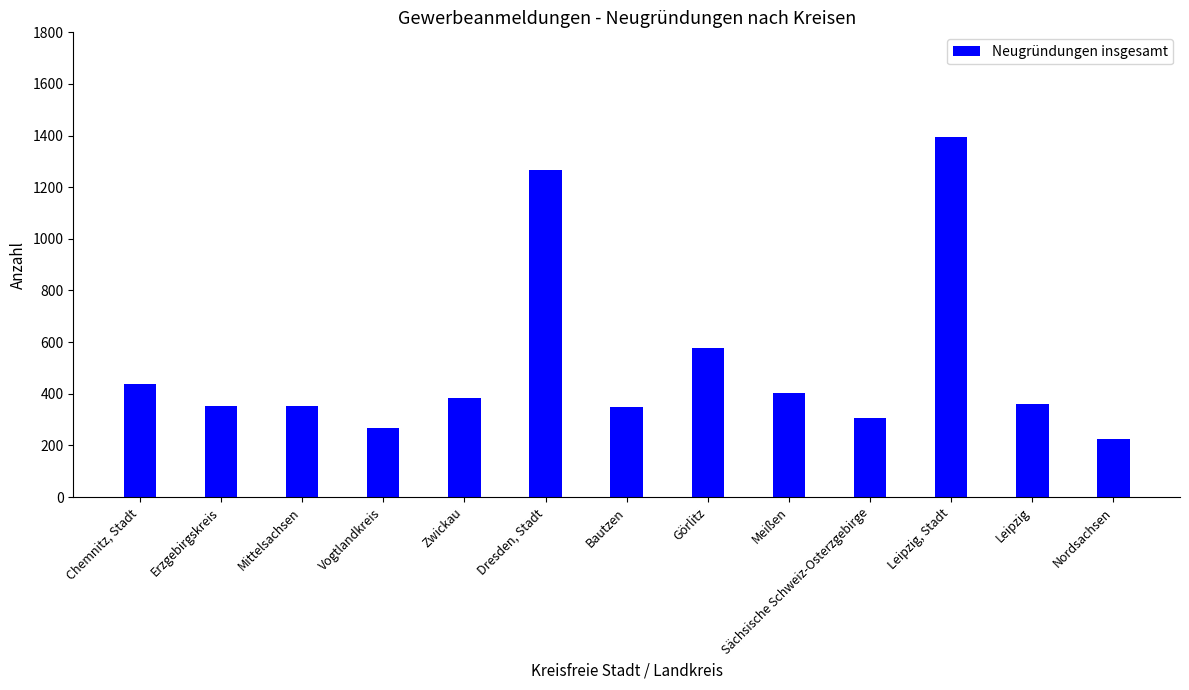

Between Nordsachsen and Vogtlandkreis, which is larger?

Vogtlandkreis